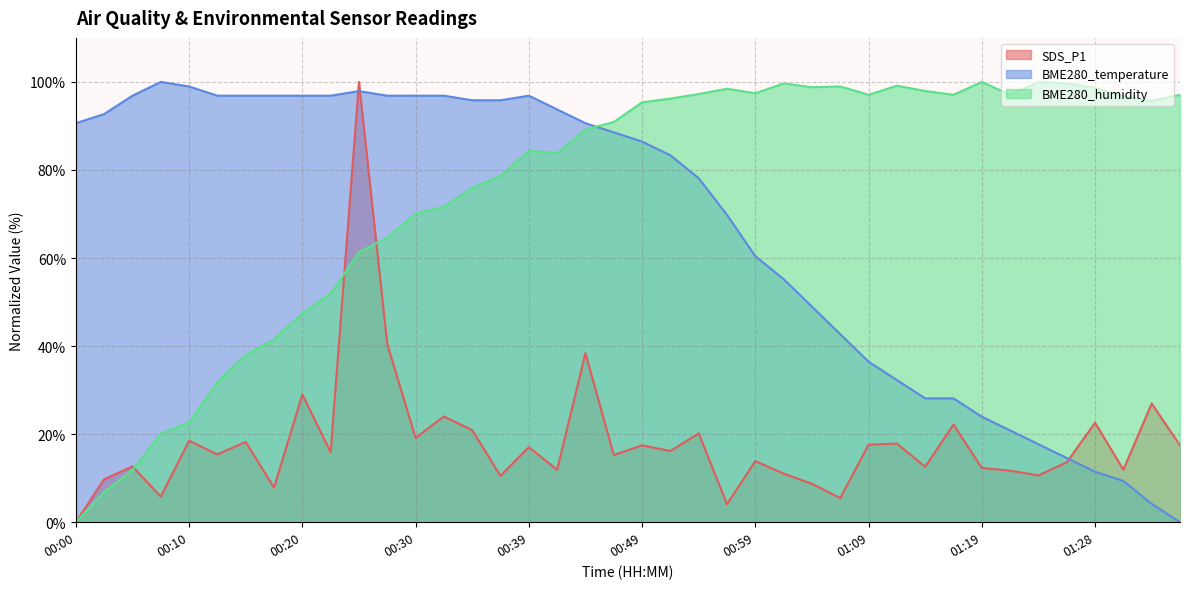

What is the maximum value shown in the chart?

100.0